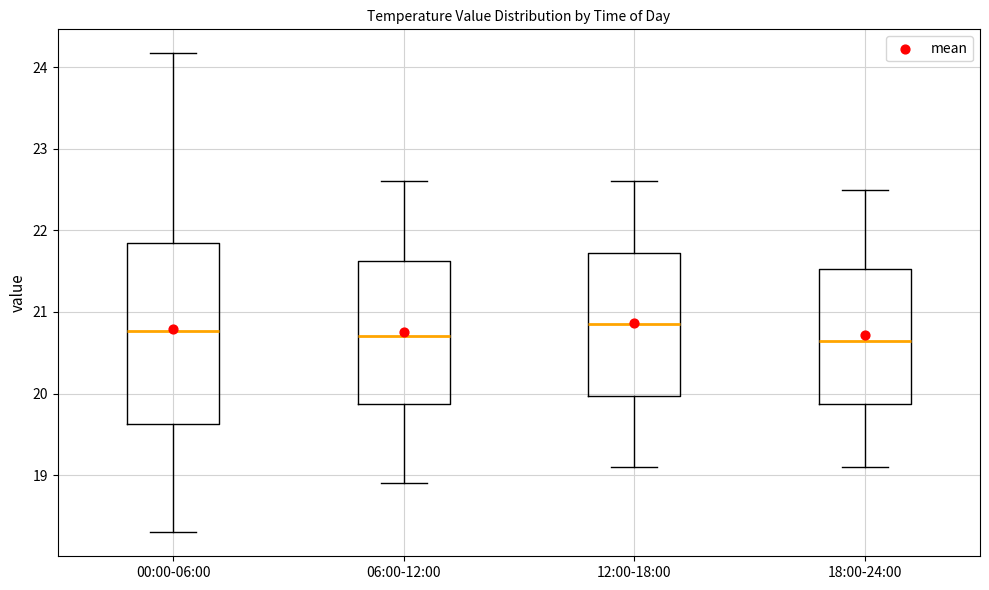

Where does the lower whisker of the box for 00:00-06:00 end on the y-axis? The values are not printed on the chart, so give them approximately, as read against the axis.

18.3